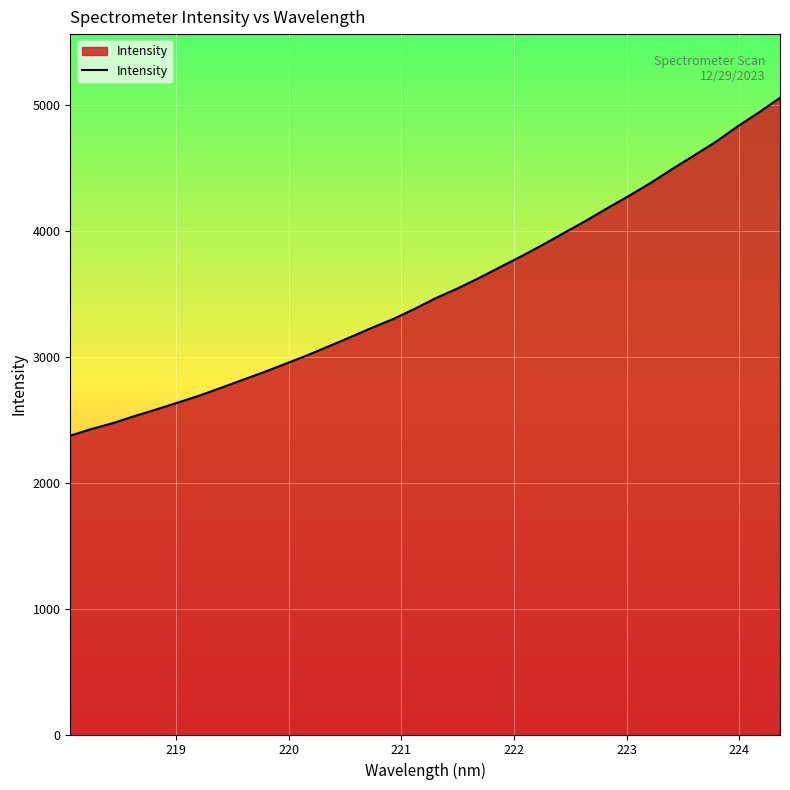

What is the difference between the maximum and minimum values?

2684.6